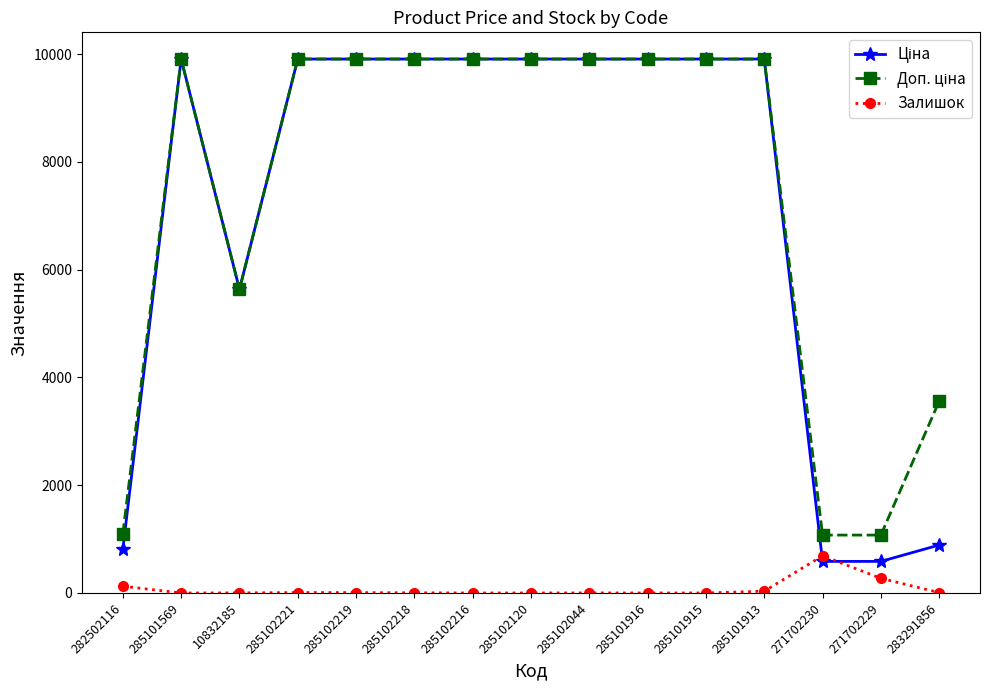

What is the difference between the highest and lowest values at 271702229?

802.5